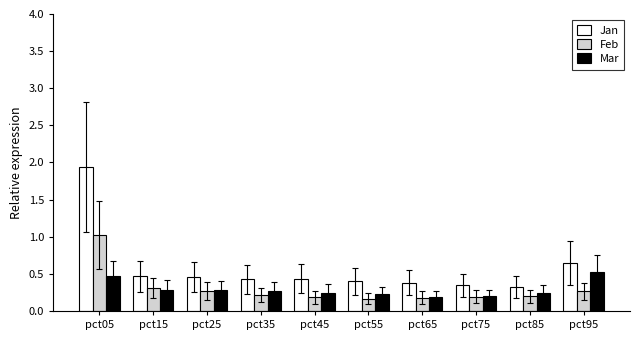

Which series has the largest range (max minus min)?

Jan